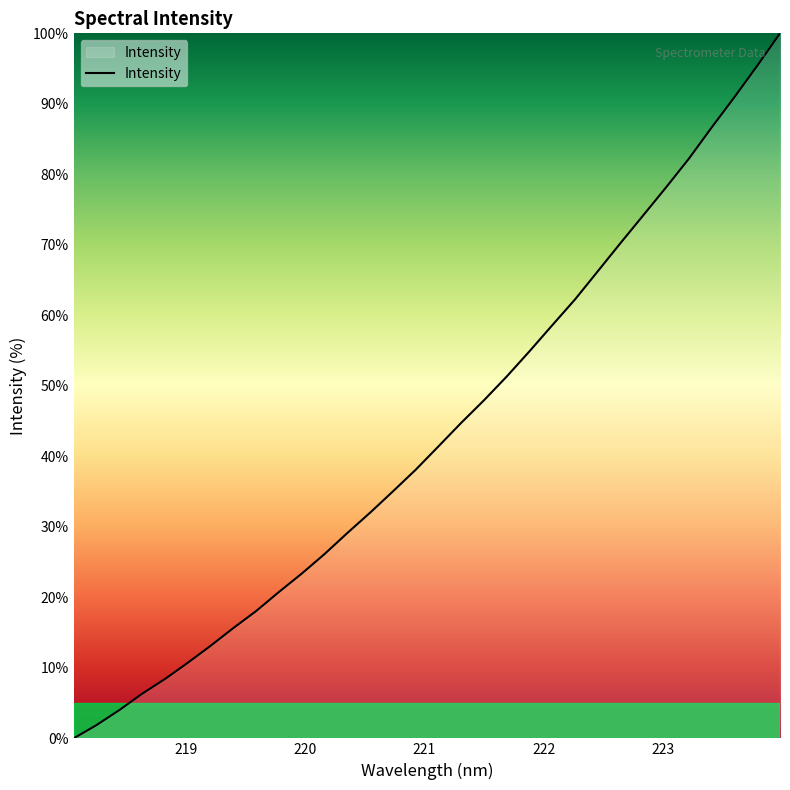

What is the average value?

43.4